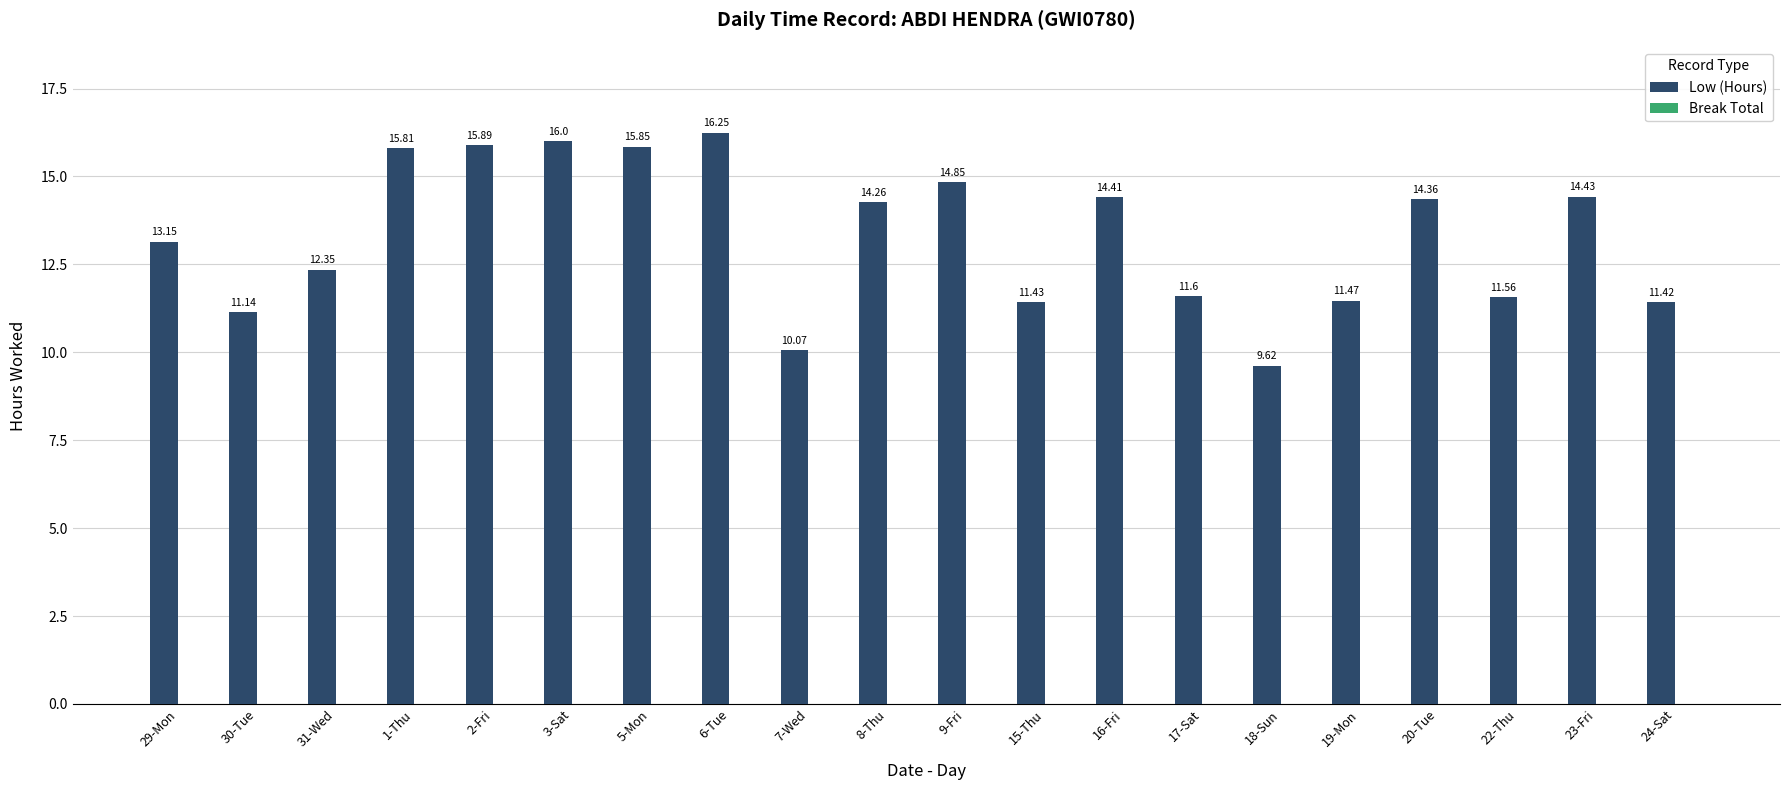

Rank the categories by value from highest to lowest.

6-Tue, 3-Sat, 2-Fri, 5-Mon, 1-Thu, 9-Fri, 23-Fri, 16-Fri, 20-Tue, 8-Thu, 29-Mon, 31-Wed, 17-Sat, 22-Thu, 19-Mon, 15-Thu, 24-Sat, 30-Tue, 7-Wed, 18-Sun